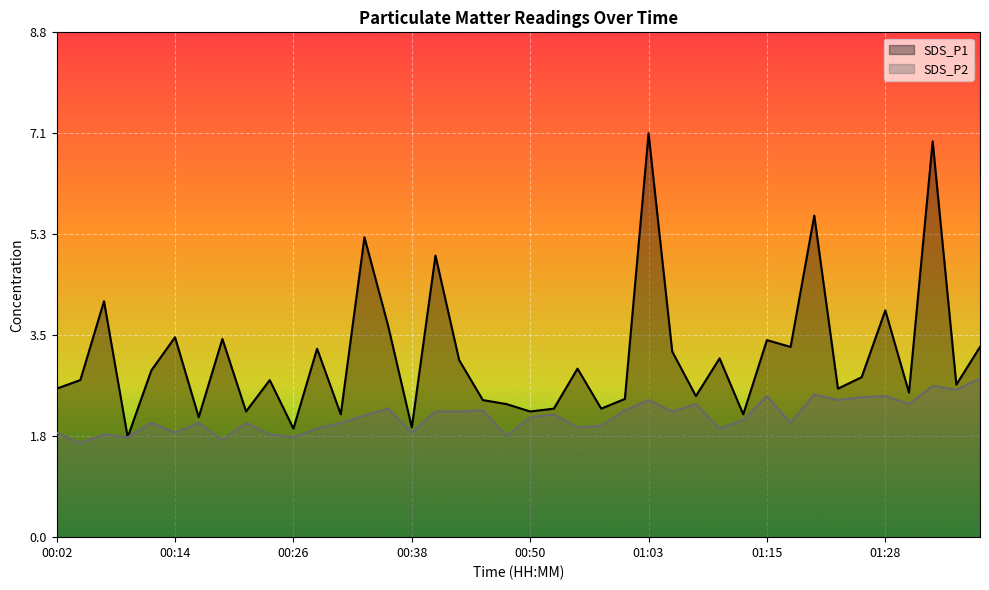

Reading left to right, transcribe all the data shown in this chart.

SDS_P1: 2.6	2.8	4.1	1.8	2.9	3.5	2.1	3.5	2.2	2.8	1.9	3.3	2.1	5.2	3.7	1.9	4.9	3.1	2.4	2.3	2.2	2.2	3.0	2.2	2.4	7.1	3.2	2.5	3.1	2.1	3.5	3.3	5.6	2.6	2.8	4.0	2.5	6.9	2.7	3.3
SDS_P2: 1.8	1.6	1.8	1.8	2.0	1.8	2.0	1.7	2.0	1.8	1.8	1.9	2.0	2.1	2.2	1.8	2.2	2.2	2.2	1.8	2.1	2.1	1.9	1.9	2.2	2.4	2.2	2.3	1.9	2.0	2.5	2.0	2.5	2.4	2.5	2.5	2.3	2.6	2.6	2.8